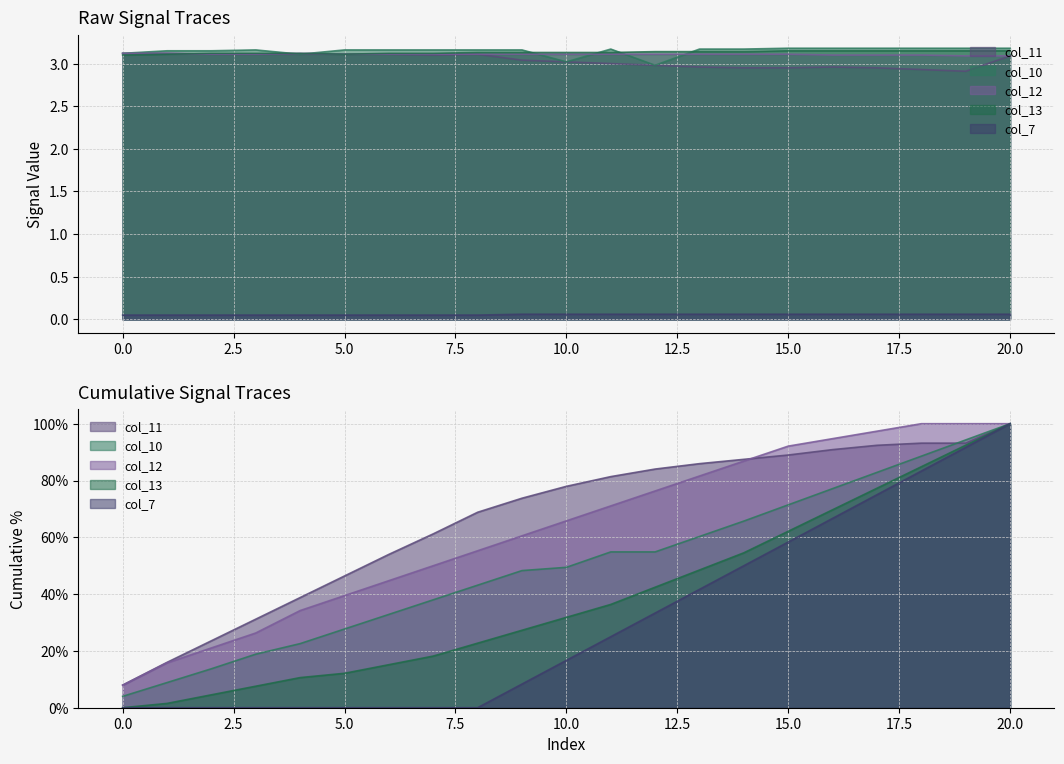

Is it true that col_13 equals 5.5 at 15.0?

False